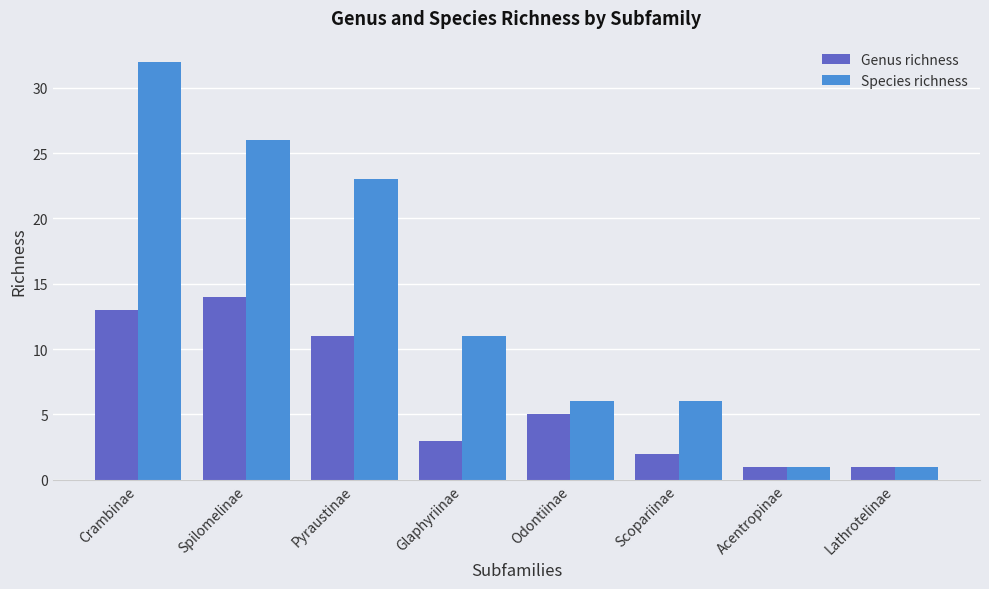

What are all the series names shown in the legend?

Genus richness, Species richness